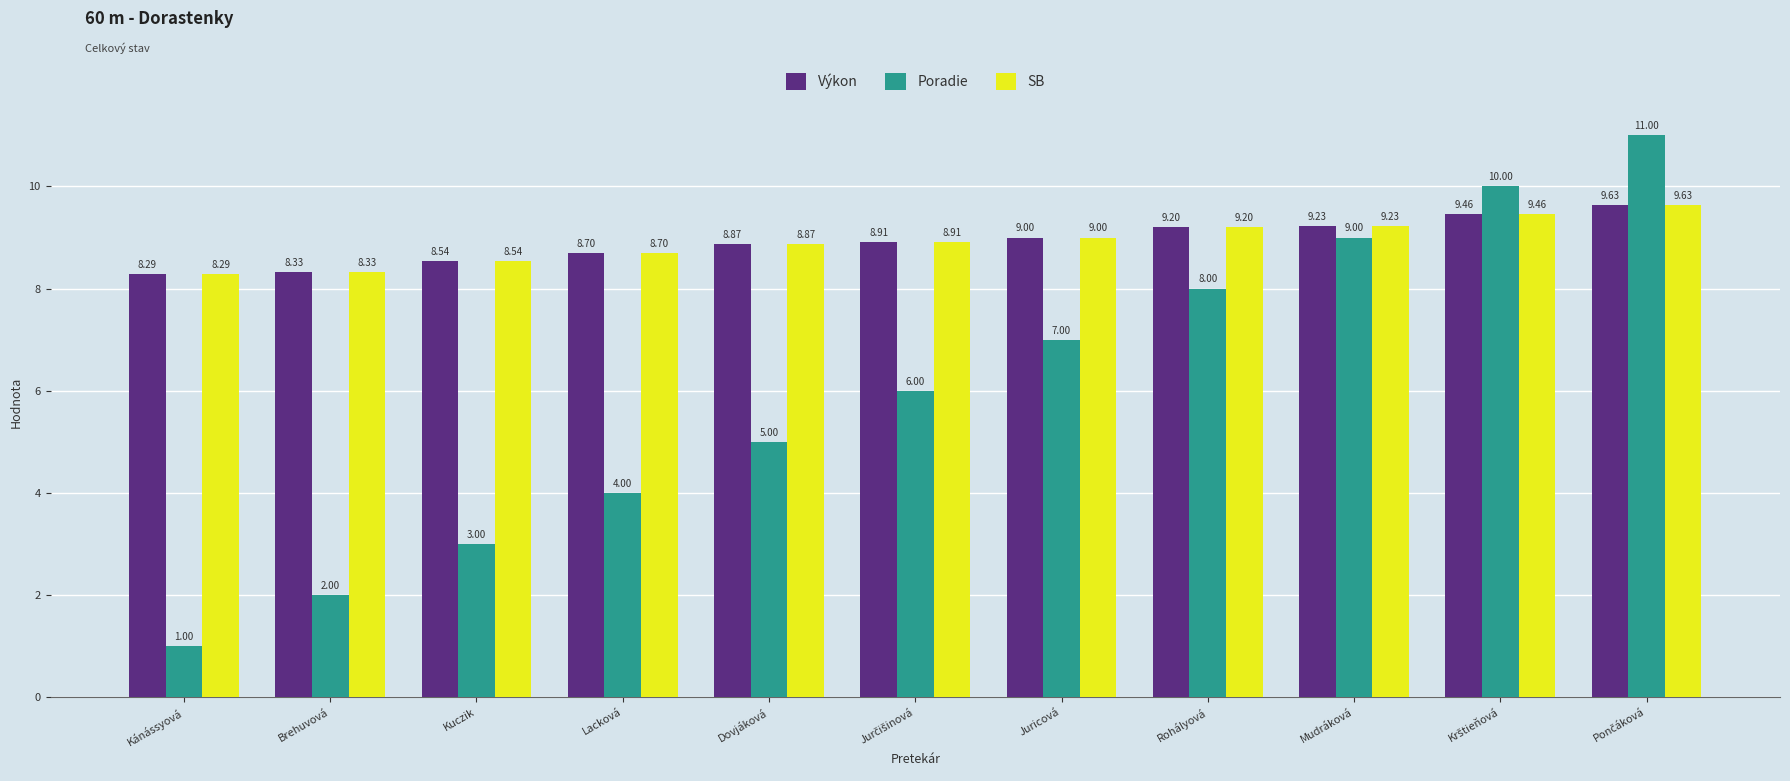

What is the spread (max minus min) of values at Dovjáková?

3.9